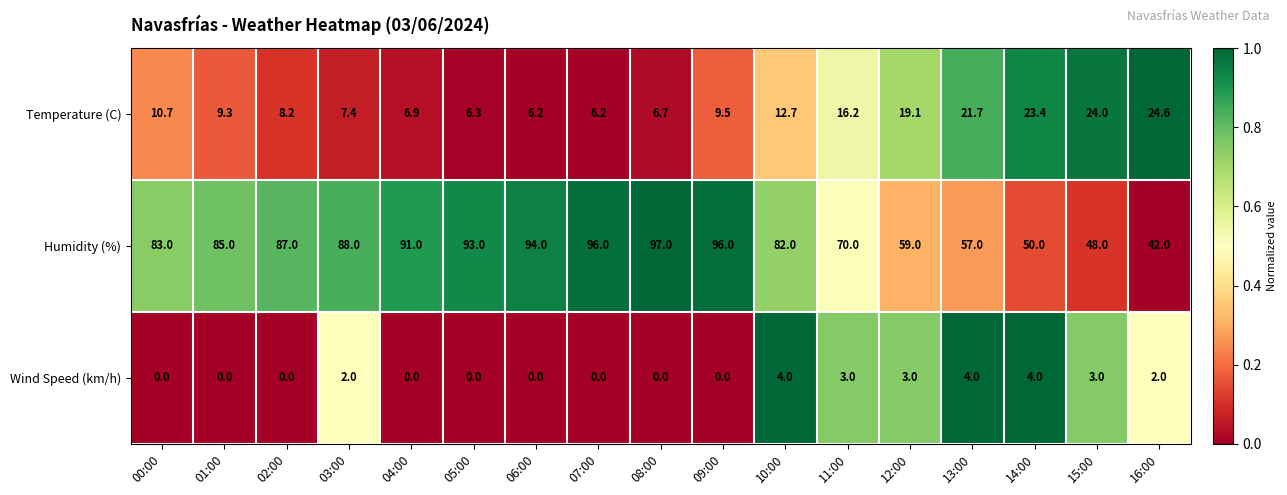

The value of Wind Speed (km/h) at 15:00 is 2.0. True or false?

False